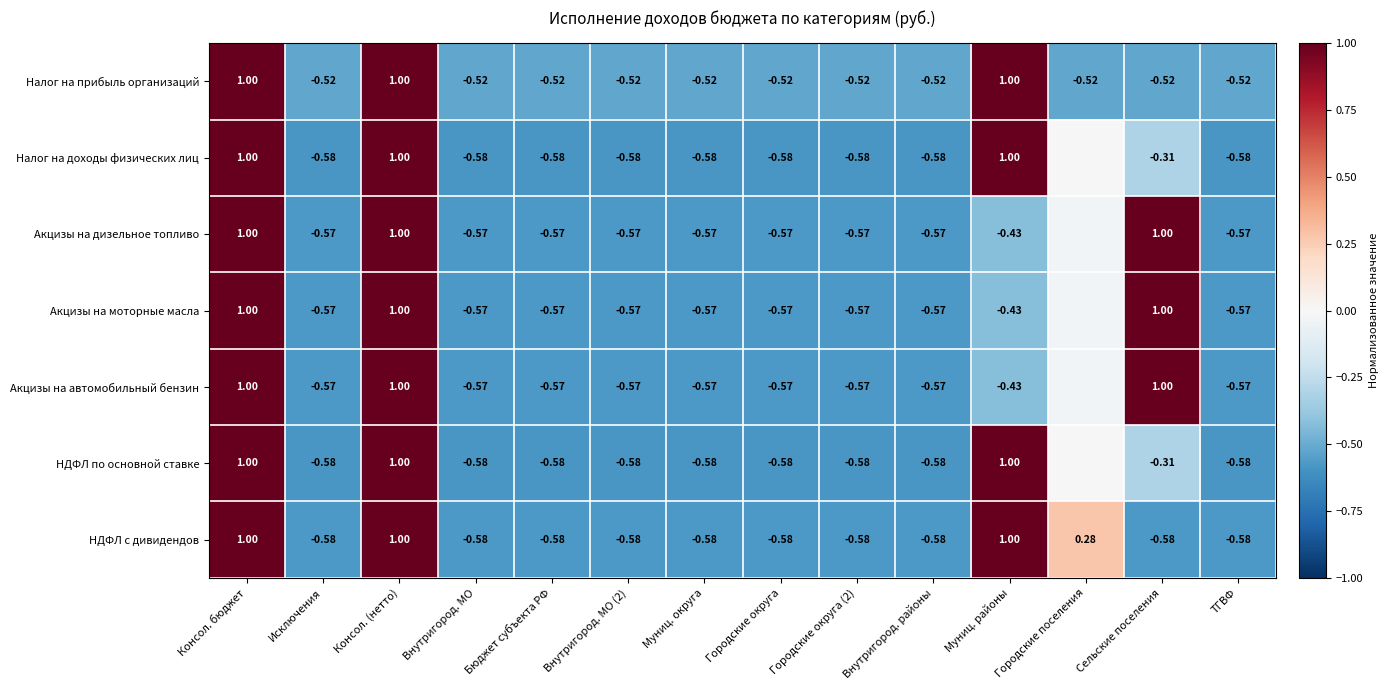

At which label does Налог на прибыль организаций first exceed 0?

Консол. бюджет